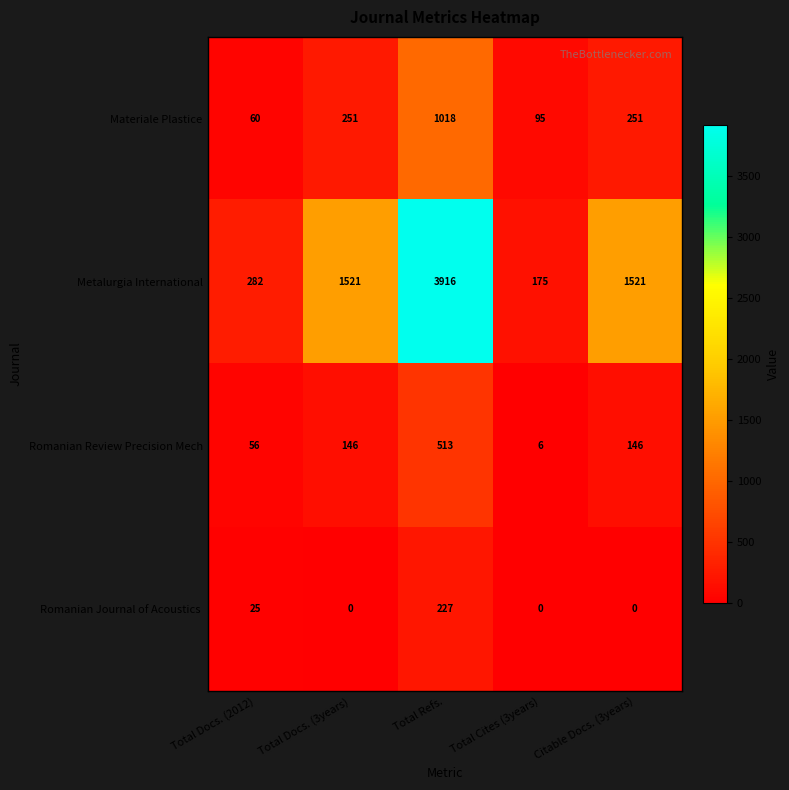

What value does the Materiale Plastice series have at Total Cites (3years)?

95